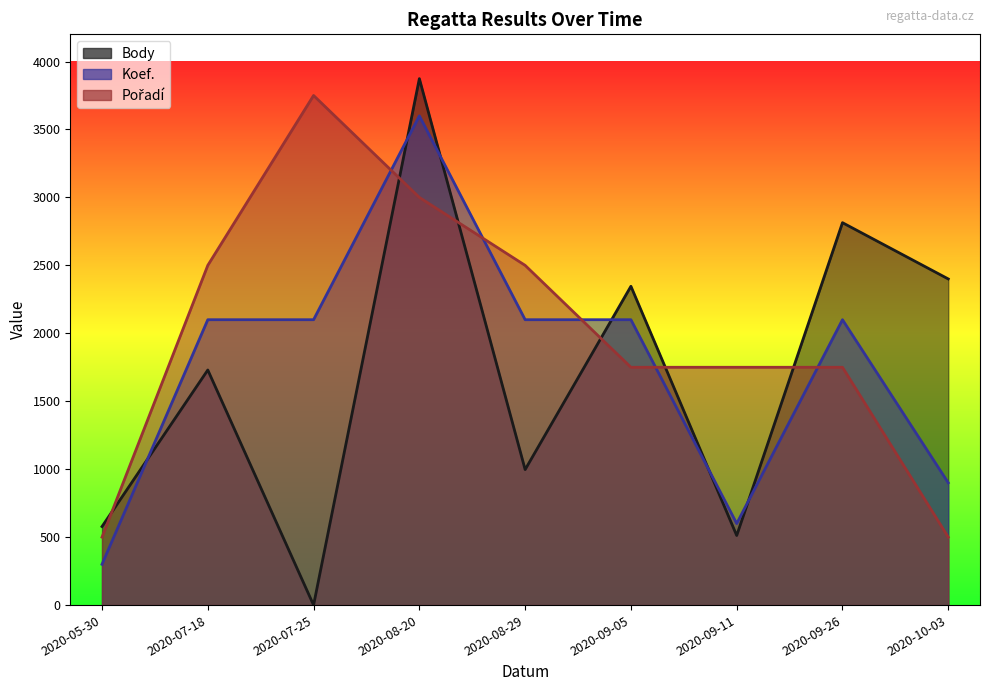

Which series has the largest range (max minus min)?

Body